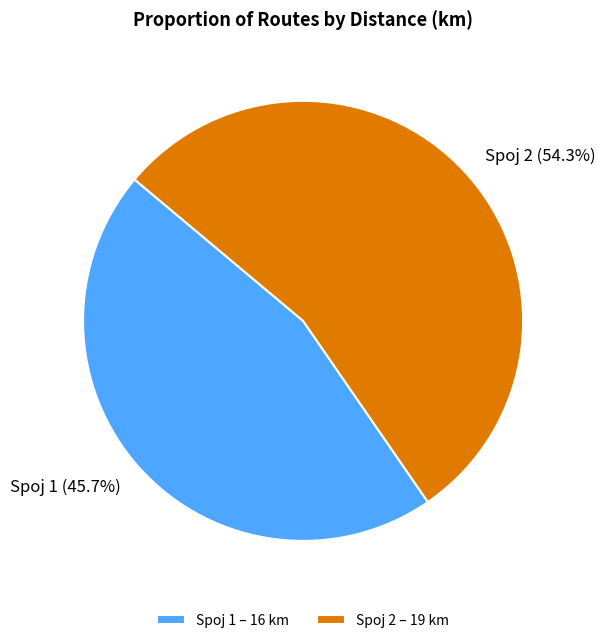

Does Spoj 1 represent more than half of the total?

No